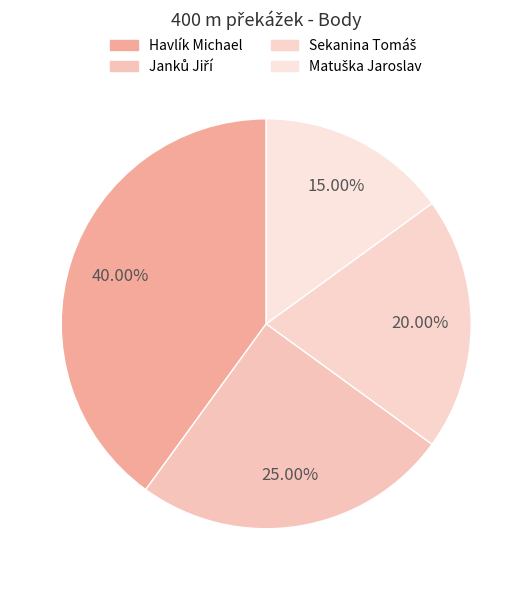

To the nearest percent, what is the difference between the largest and smallest slice percentages?

25%